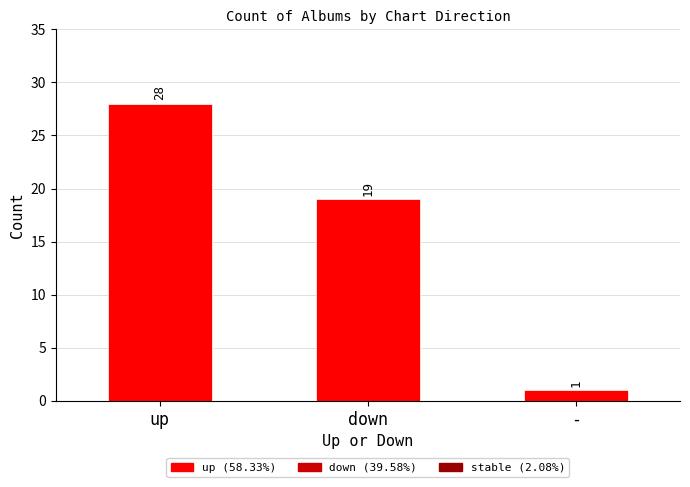

How many values are below 19?

1